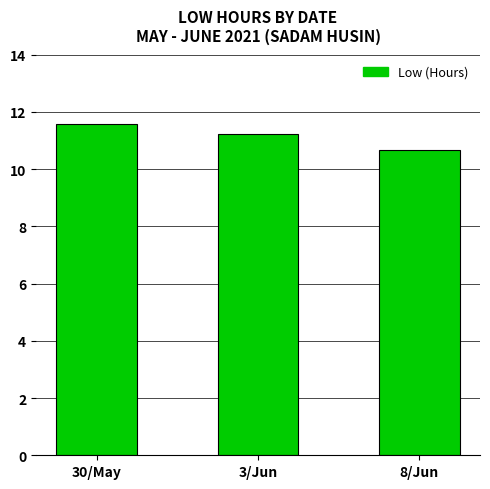

Does the chart contain stacked bars?

No